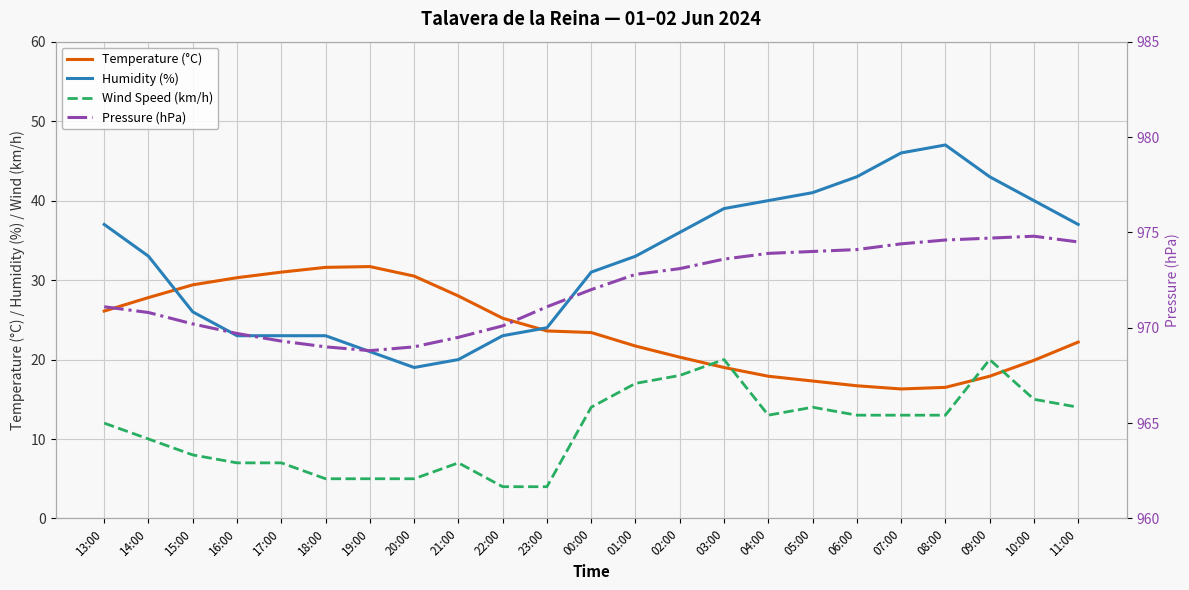

Reading right to left, list all the values displayed in this chart.

Temperature (°C): 22.2	19.9	17.9	16.5	16.3	16.7	17.3	17.9	19.0	20.3	21.7	23.4	23.6	25.2	28.0	30.5	31.7	31.6	31.0	30.3	29.4	27.8	26.1
Humidity (%): 37.0	40.0	43.0	47.0	46.0	43.0	41.0	40.0	39.0	36.0	33.0	31.0	24.0	23.0	20.0	19.0	21.0	23.0	23.0	23.0	26.0	33.0	37.0
Wind Speed (km/h): 14.0	15.0	20.0	13.0	13.0	13.0	14.0	13.0	20.0	18.0	17.0	14.0	4.0	4.0	7.0	5.0	5.0	5.0	7.0	7.0	8.0	10.0	12.0
Pressure (hPa): 974.5	974.8	974.7	974.6	974.4	974.1	974.0	973.9	973.6	973.1	972.8	972.0	971.1	970.1	969.5	969.0	968.8	969.0	969.3	969.7	970.2	970.8	971.1